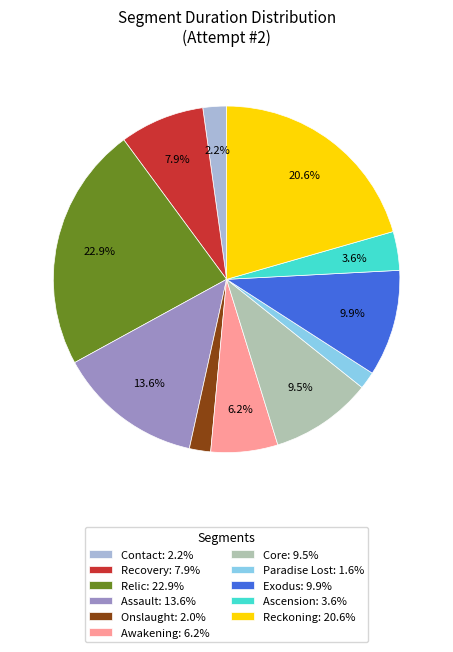

Count the number of slices in the pie.

11